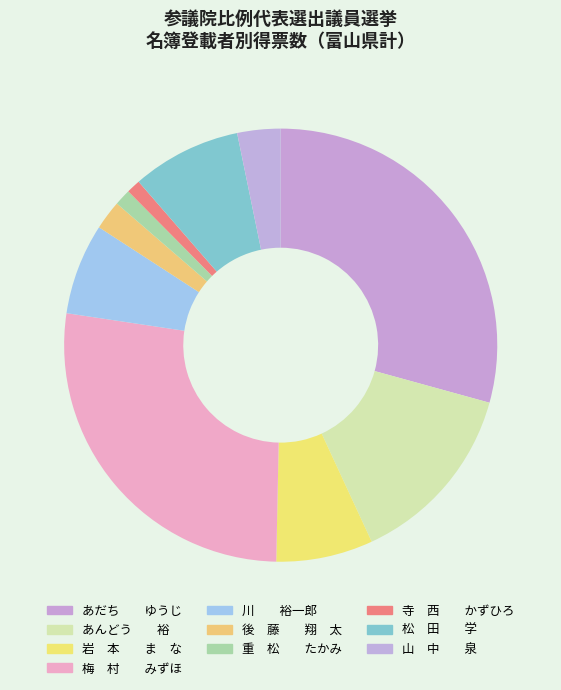

How many segments does this pie chart have?

10